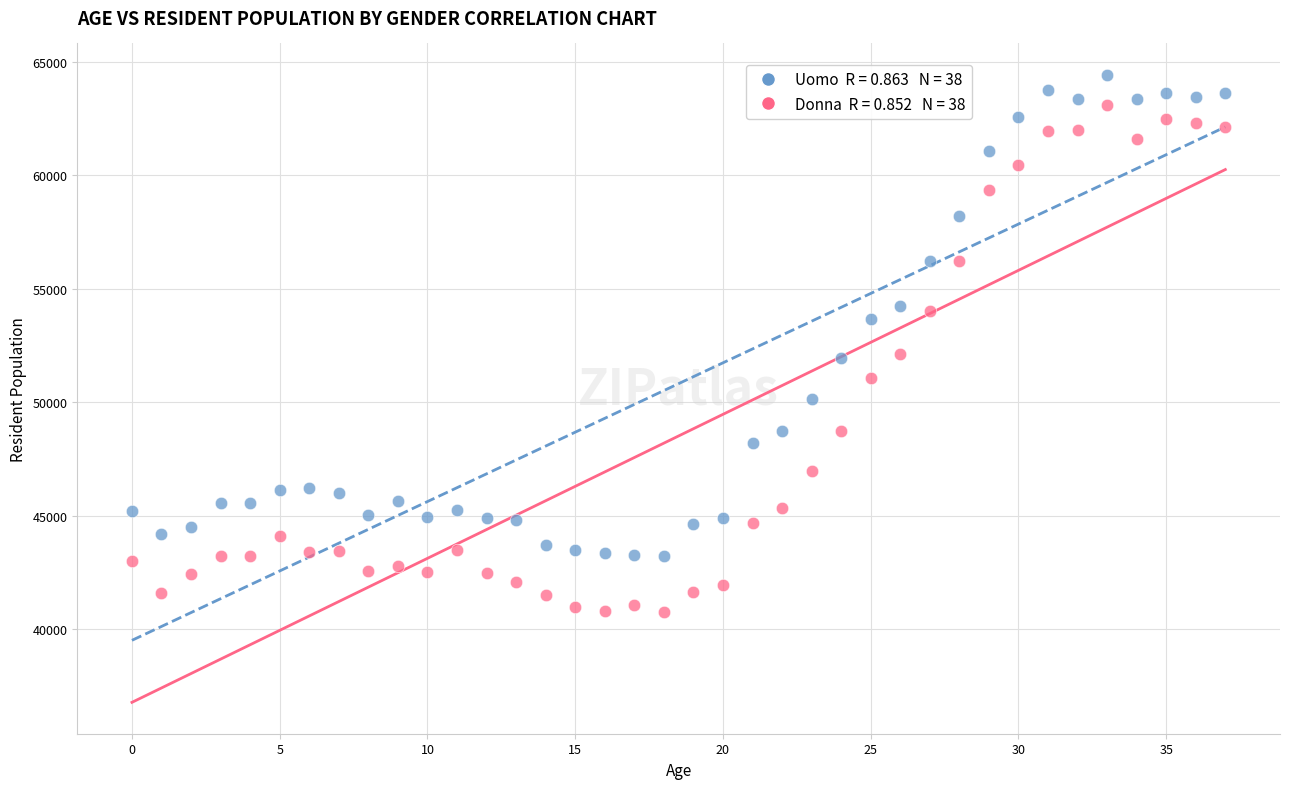

How many points are shown in the scatter plot?

76